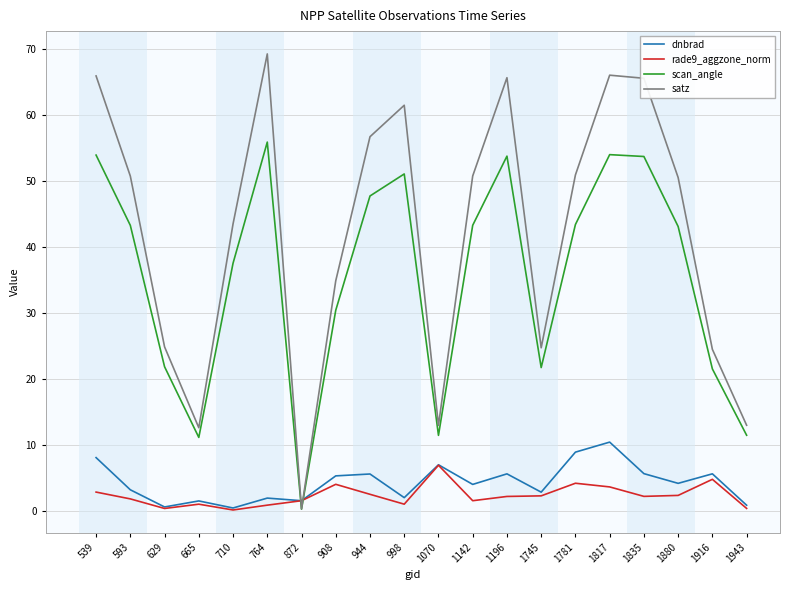

What is the minimum value for scan_angle?

0.3